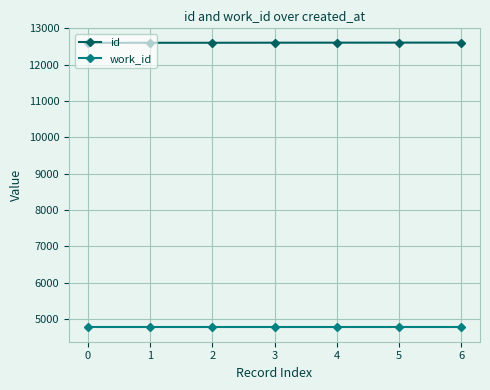

Which series has the largest total across all categories?

id